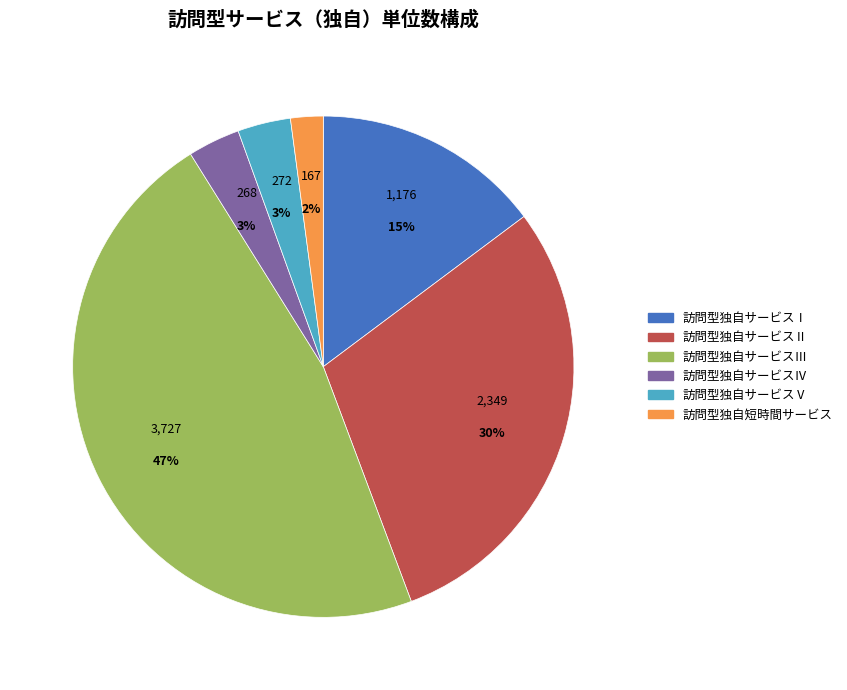

Is it true that 訪問型独自サービスⅠ is 7% of the pie?

False